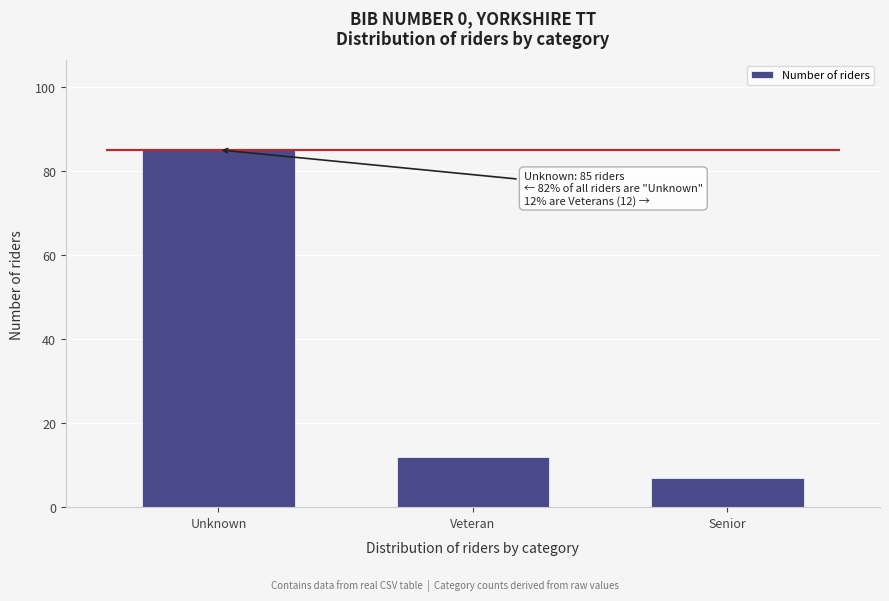

Reading right to left, extract all data points from this chart.

7	12	85